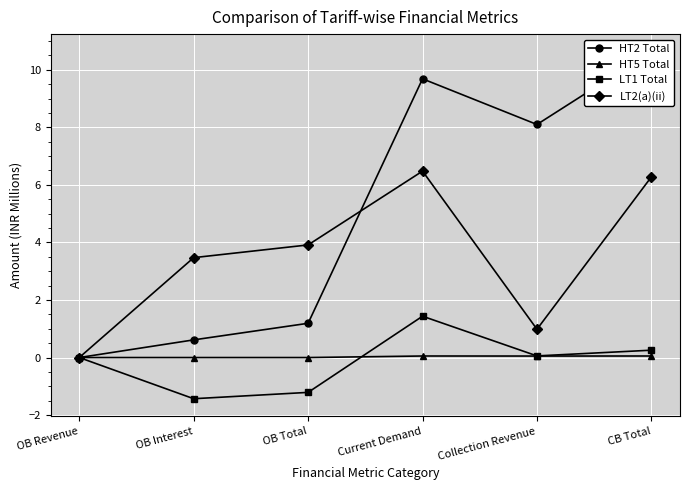

What is the average value of the LT1 Total series?

-0.1